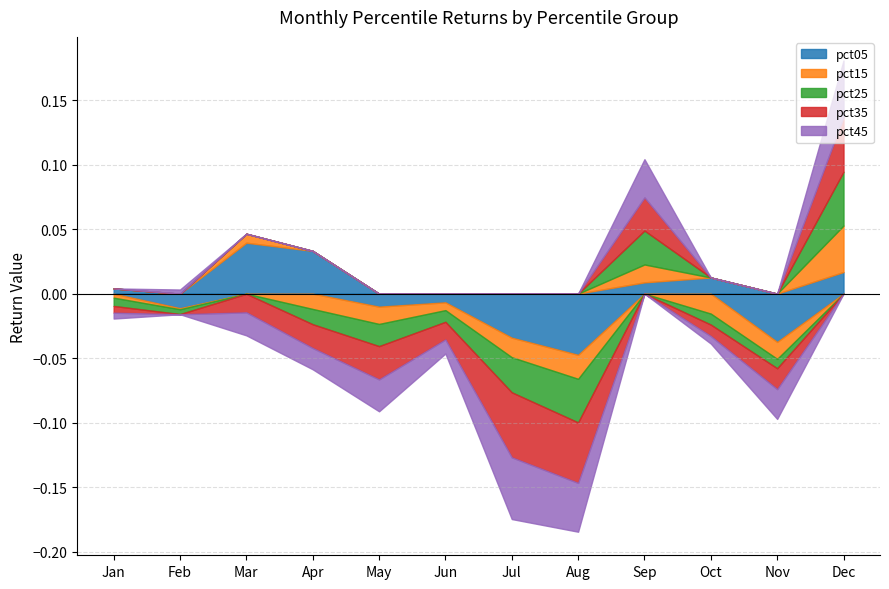

What are all the series names shown in the legend?

pct05, pct15, pct25, pct35, pct45